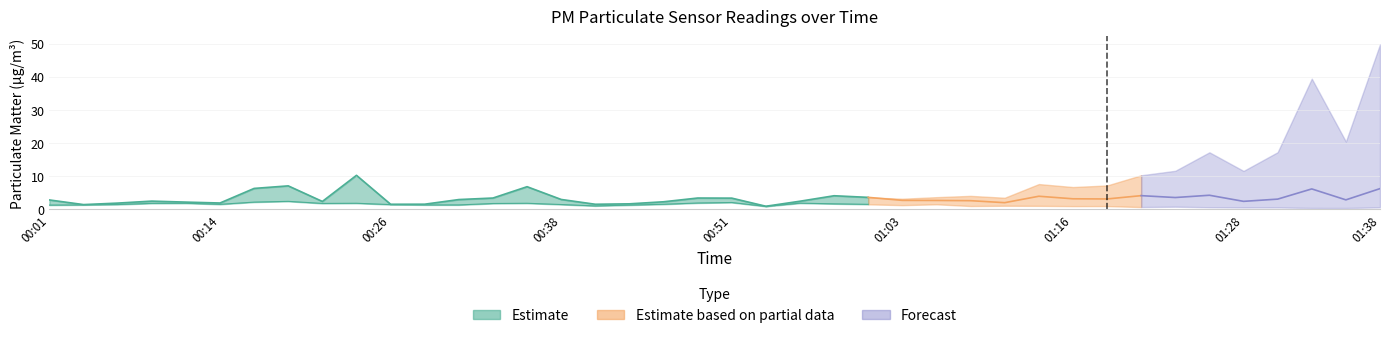

What is the average value?

3.2